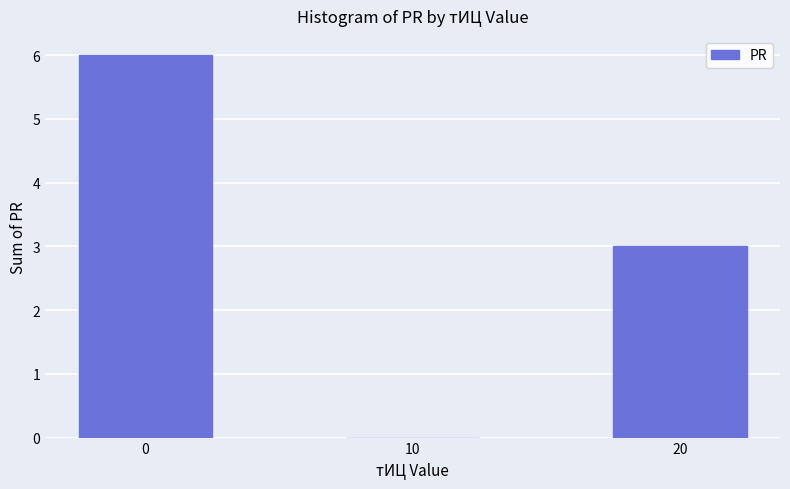

What is the greatest value displayed?

6